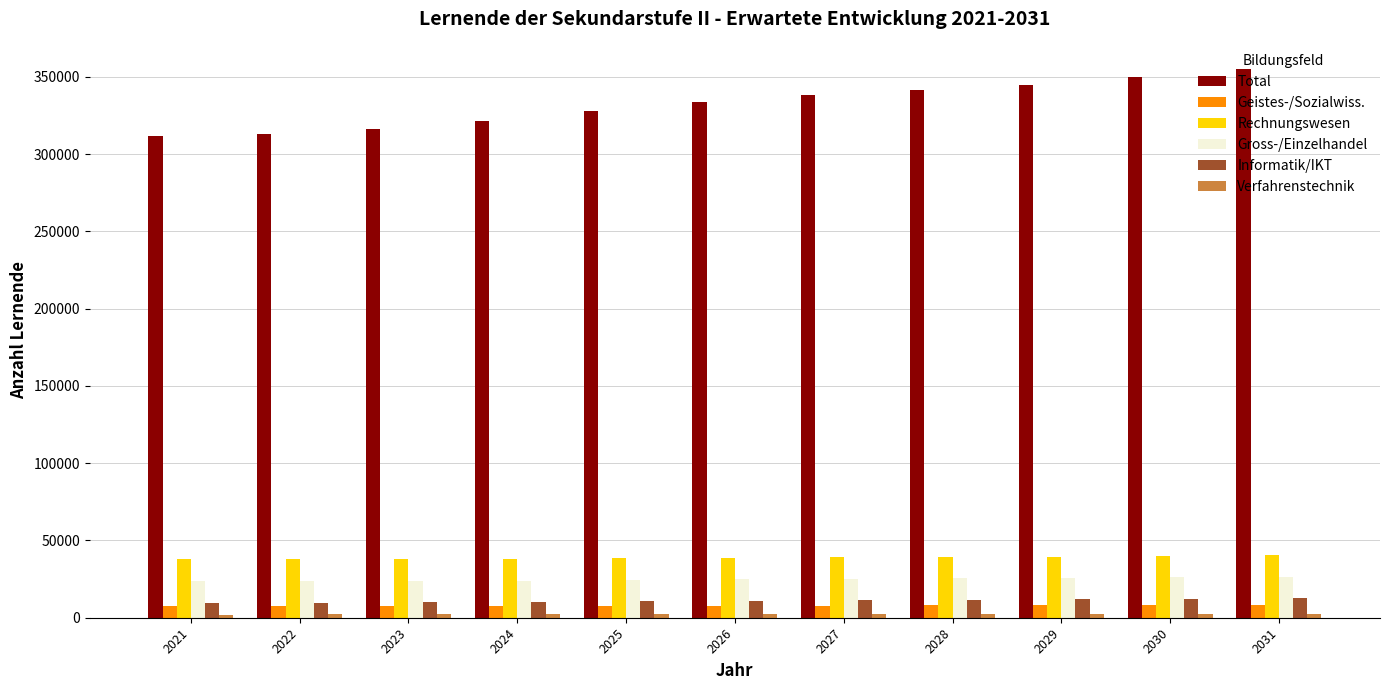

What is the highest value of the Total series?

355044